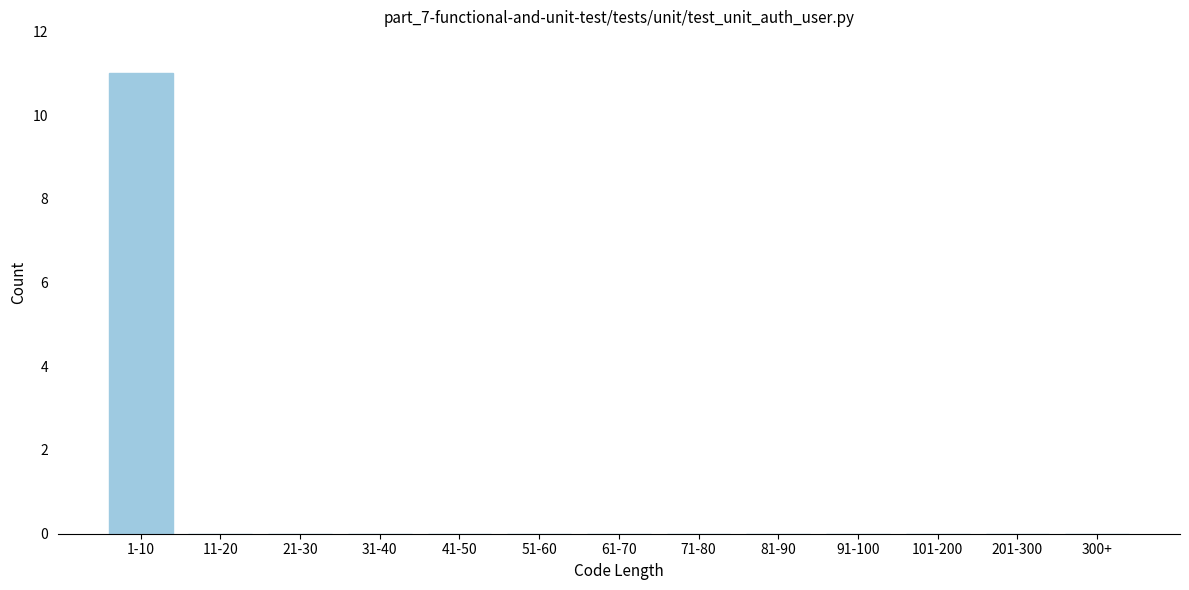

Reading left to right, extract all data points from this chart.

1-10=11	11-20=0	21-30=0	31-40=0	41-50=0	51-60=0	61-70=0	71-80=0	81-90=0	91-100=0	101-200=0	201-300=0	300+=0